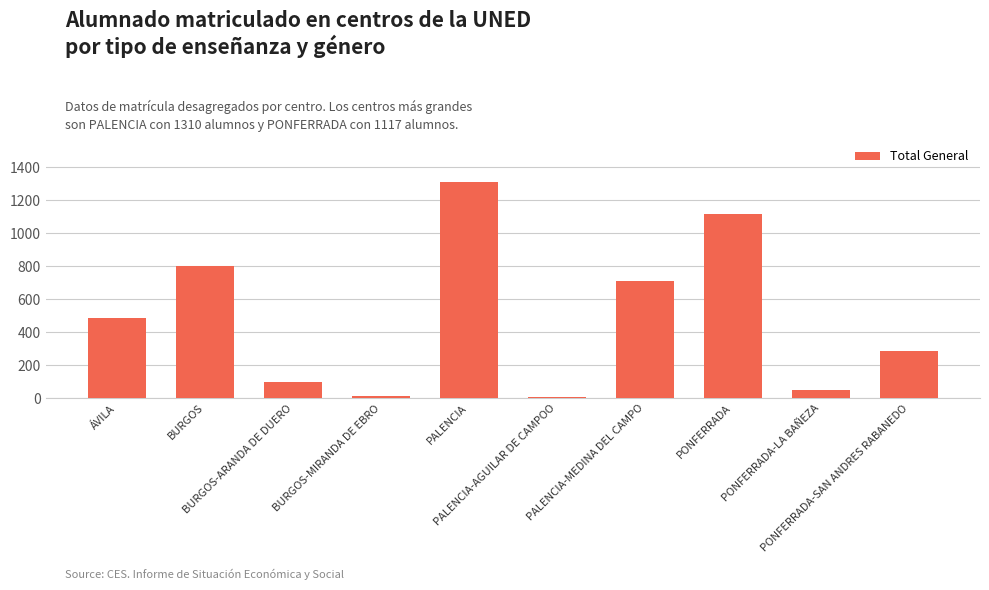

What is the greatest value displayed?

1310